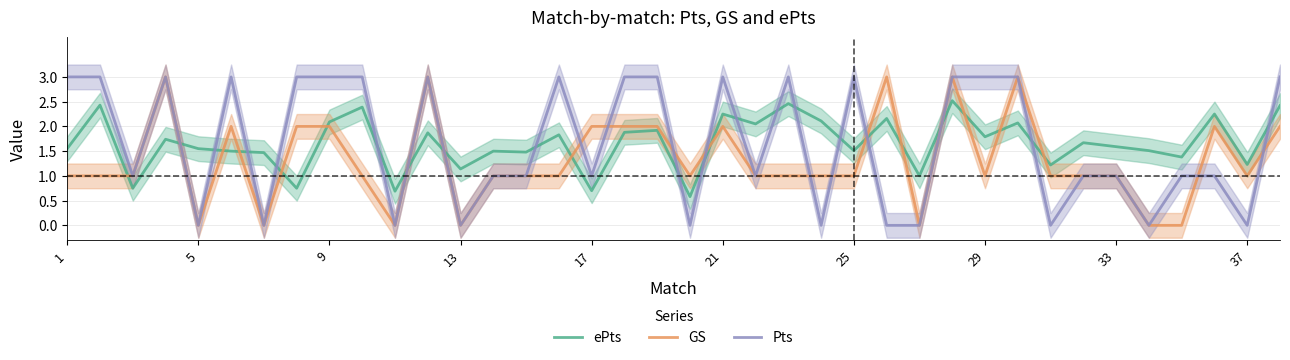

What is the highest value of the Pts series?

3.0